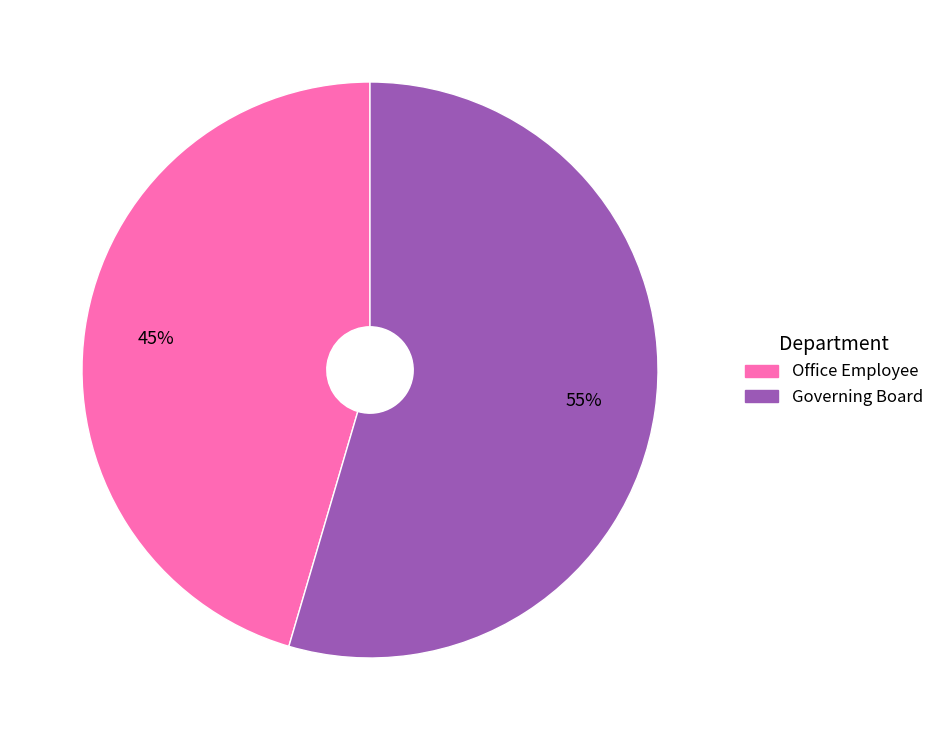

Which slice is the largest?

Governing Board